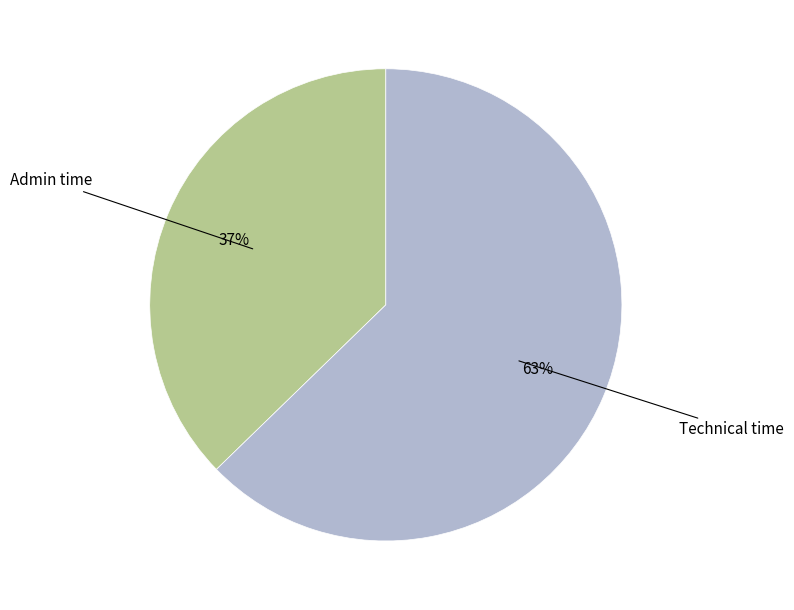

Is there a majority slice in this chart?

Yes